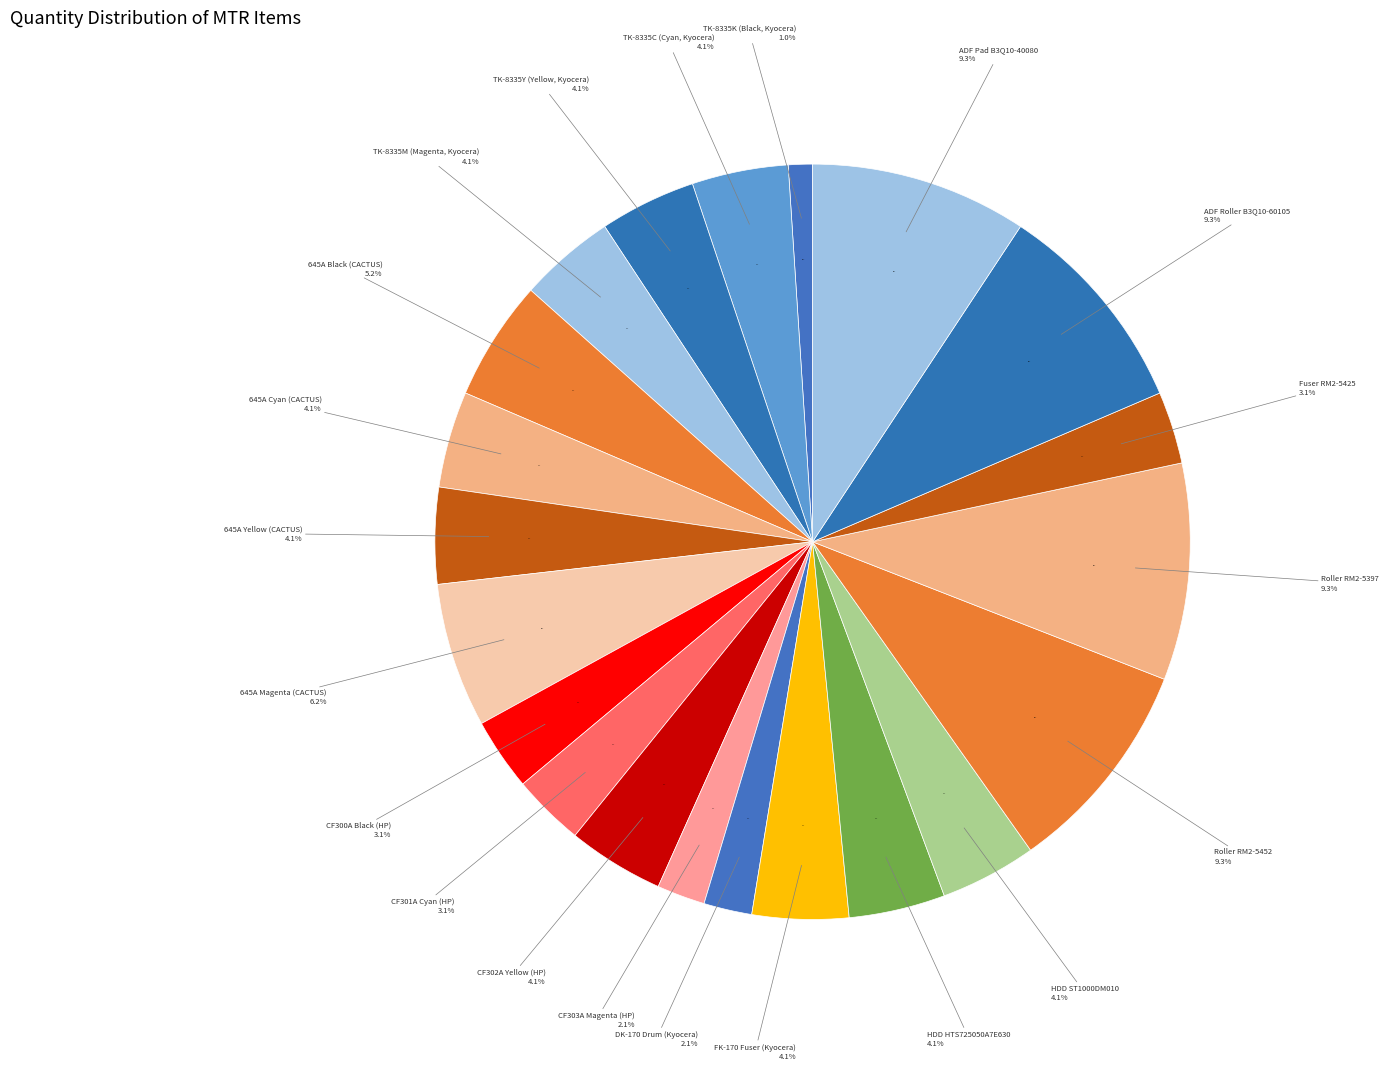

To the nearest percent, what percentage of the pie is CF302A (Yellow)?

4%